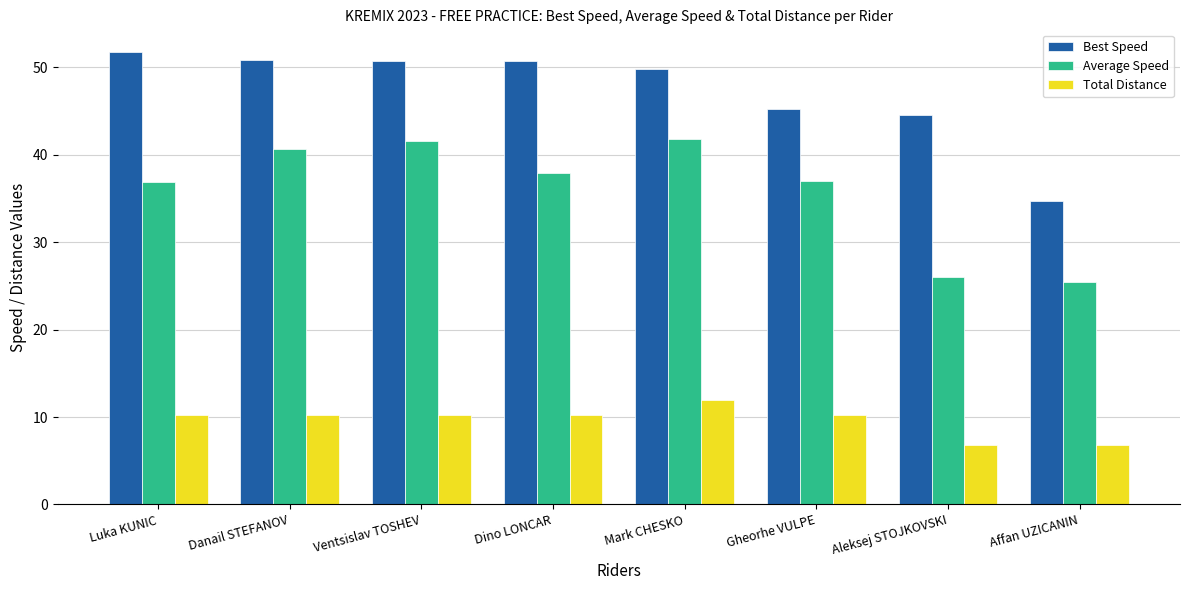

What is the difference between the maximum and second lowest values in the Average Speed series?

15.9